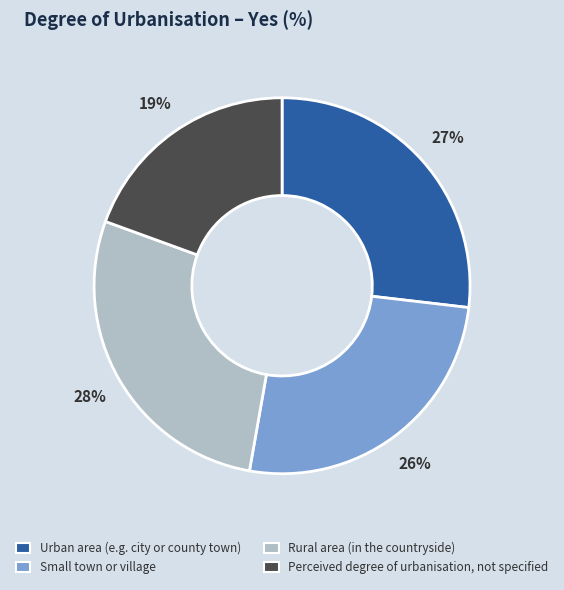

What percentage is the Small town or village slice, to the nearest percent?

26%